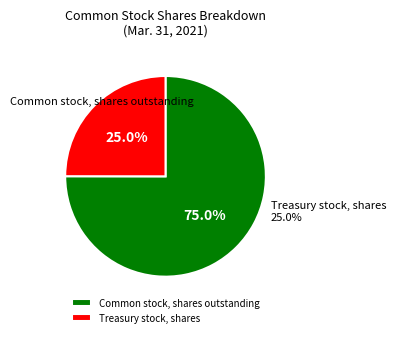

To the nearest percent, what is the average slice percentage?

50%